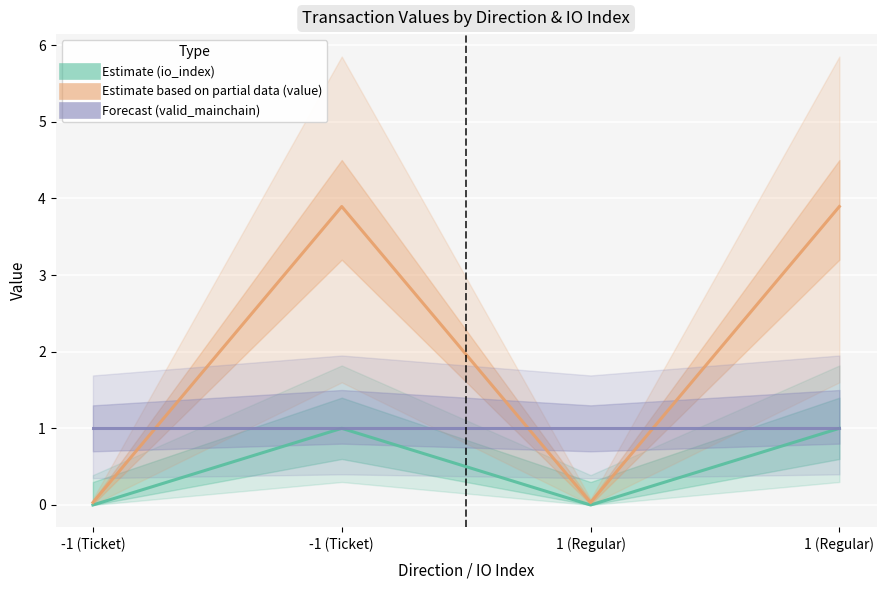

Reading left to right, what are all the values shown in this chart?

Estimate (io_index): -1 (Ticket)=0.0	-1 (Ticket)=1.0	1 (Regular)=0.0	1 (Regular)=1.0
Estimate based on partial data (value): -1 (Ticket)=0.0	-1 (Ticket)=3.9	1 (Regular)=0.0	1 (Regular)=3.9
Forecast (valid_mainchain): -1 (Ticket)=1.0	-1 (Ticket)=1.0	1 (Regular)=1.0	1 (Regular)=1.0